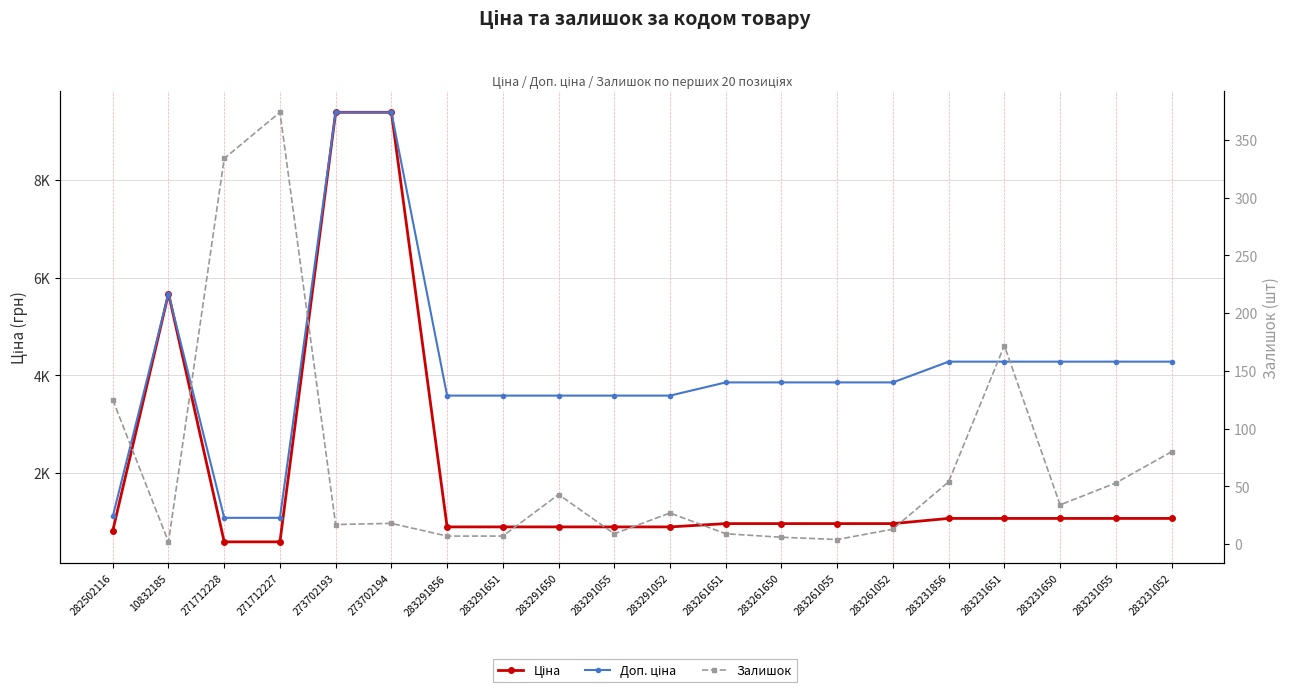

How many series are shown in this chart?

3